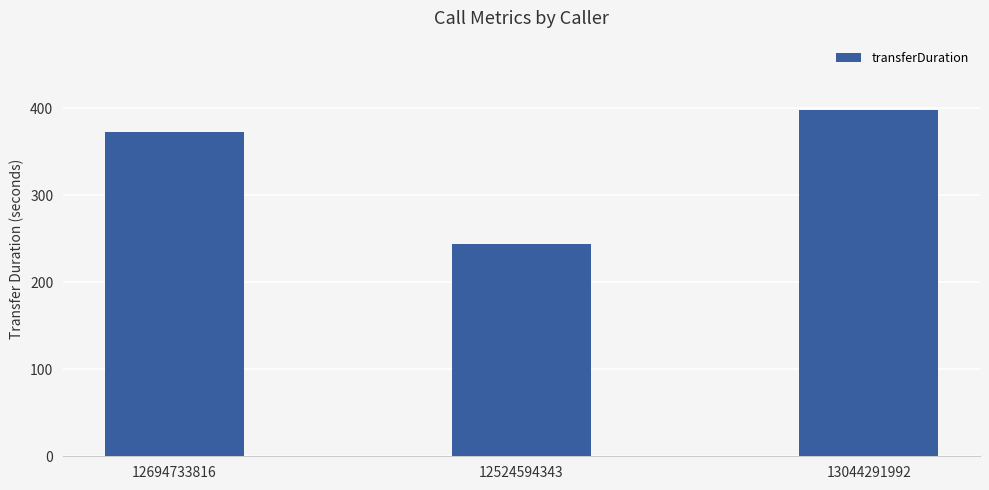

What is the ratio of the value at 13044291992 to the value at 12524594343?

1.6